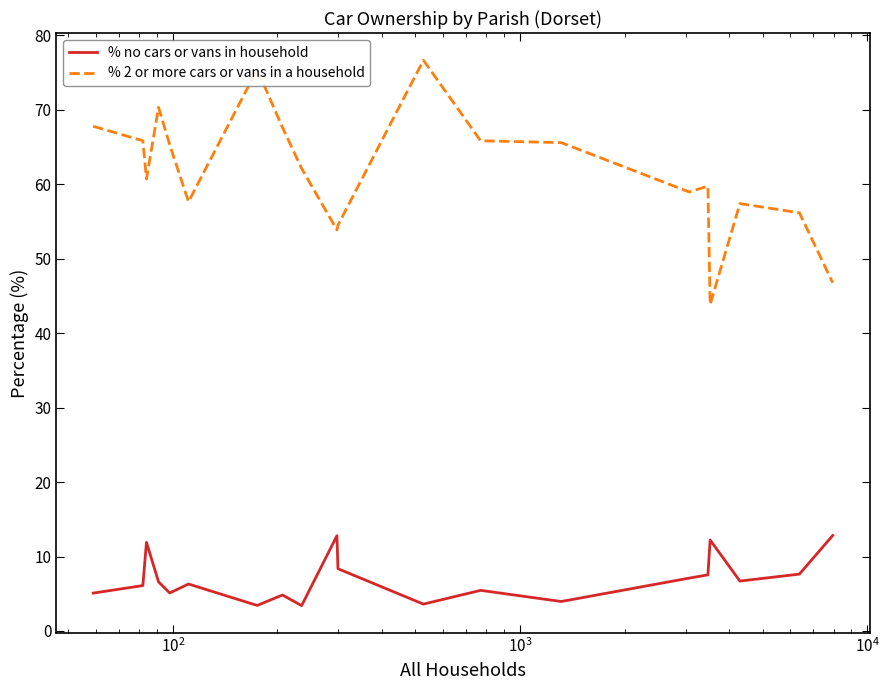

Rank the series by their average value, from lowest to highest.

% no cars or vans in household, % 2 or more cars or vans in a household